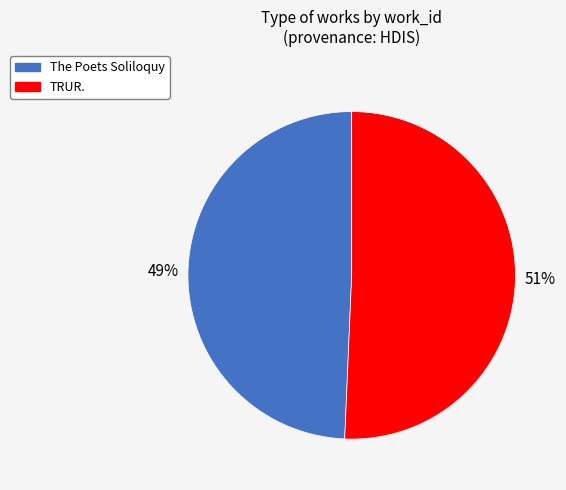

Rank the categories by value from highest to lowest.

TRUR., The Poets Soliloquy